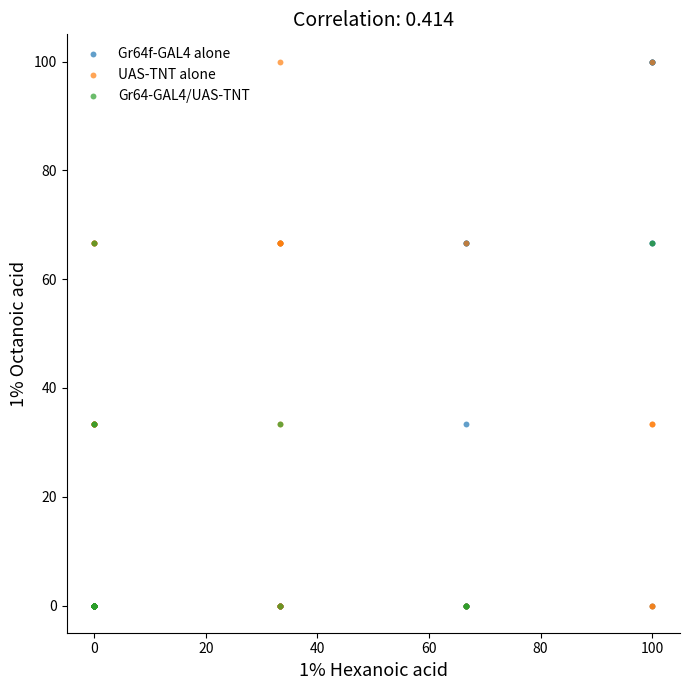

What are all the series names shown in the legend?

Gr64f-GAL4 alone, UAS-TNT alone, Gr64-GAL4/UAS-TNT